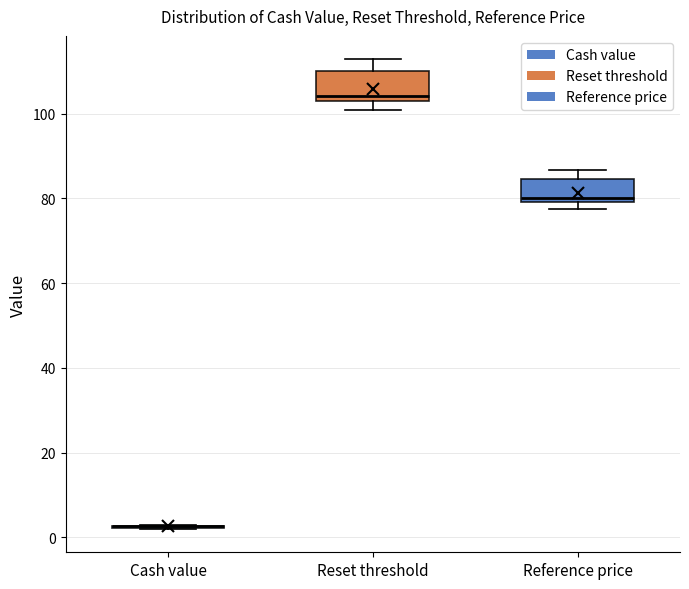

Reading left to right, read every box against the y-axis: the position of its median line, the range the box covers, and the ends of its whiskers. The values are not printed on the chart, so give them approximately, as read against the axis.

Cash value: box collapsed to a line at 2, whiskers 2 to 2
Reset threshold: median 104 (just above the box's lower edge), box 104 to 110, whiskers 100 to 112
Reference price: median 80 (just above the box's lower edge), box 80 to 84, whiskers 78 to 86